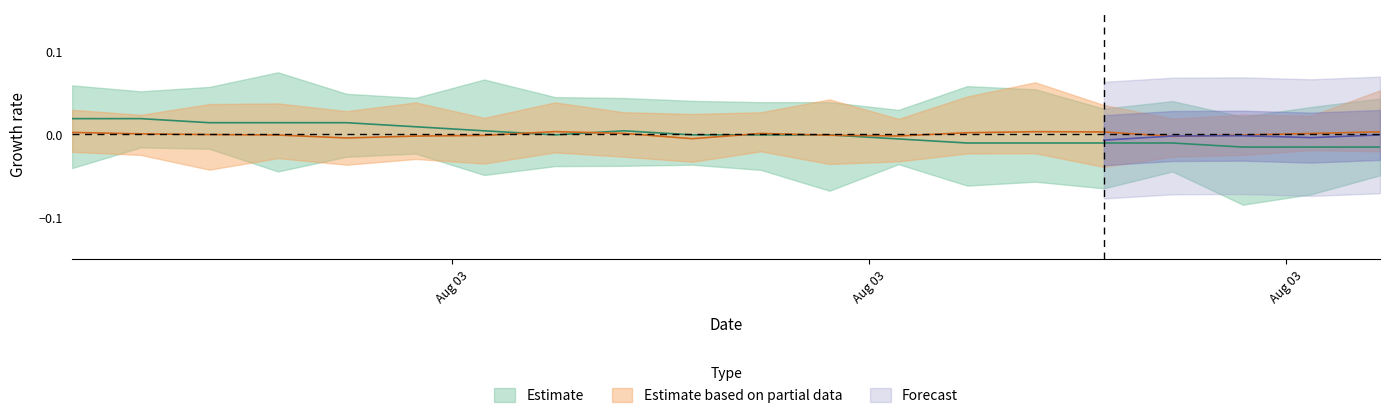

How many values are below zero?

12